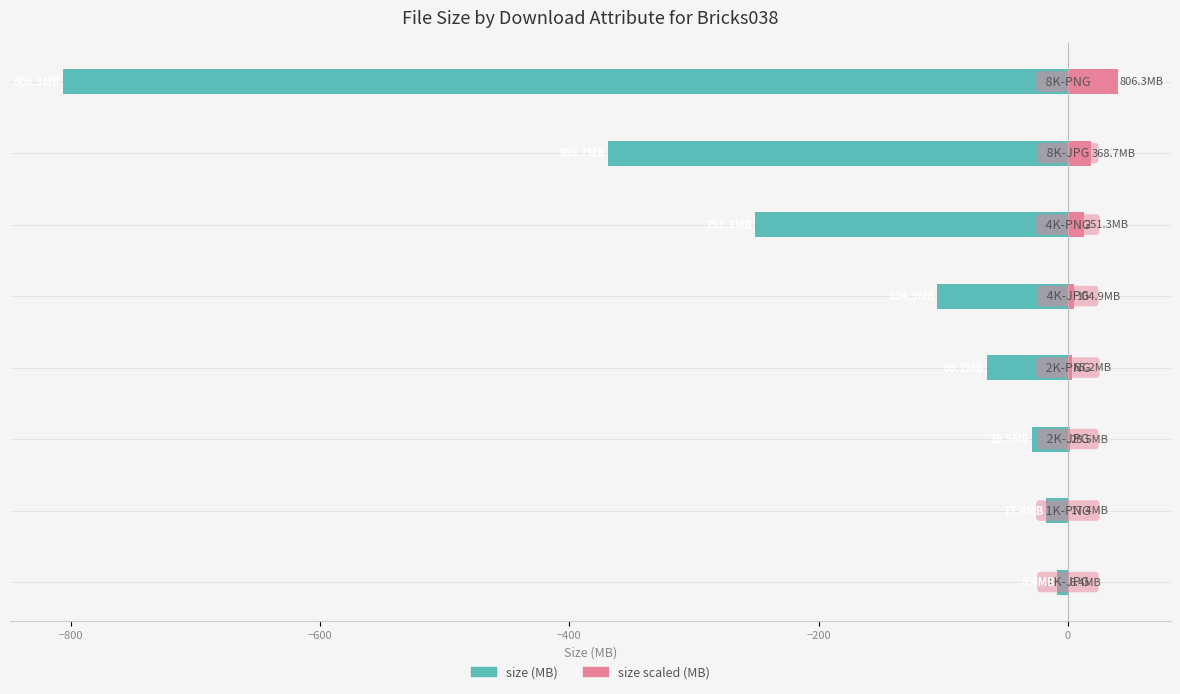

Which series has the largest total across all categories?

size scaled (MB)